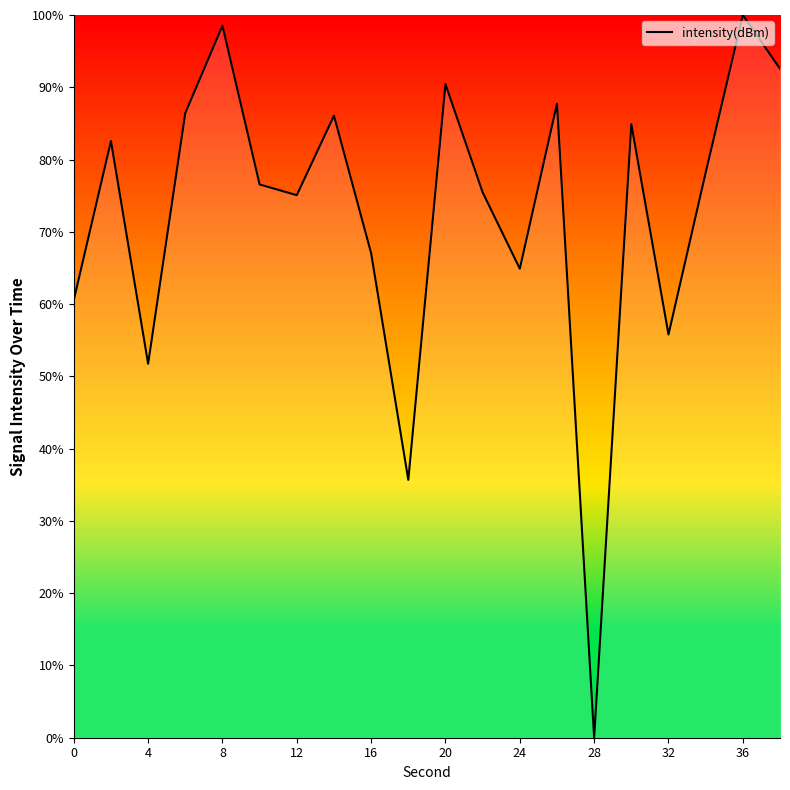

What is the maximum value shown in the chart?

100.0